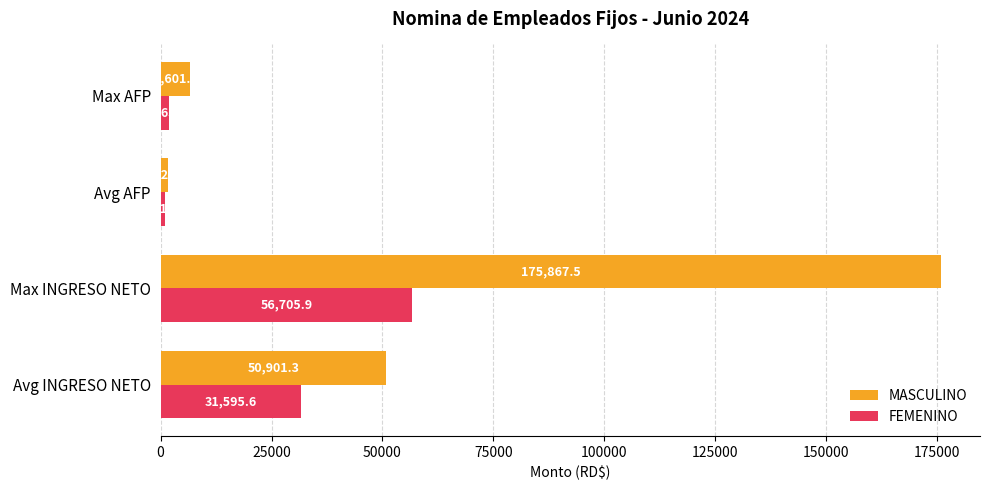

How many data points in FEMENINO are less than 31595?

2